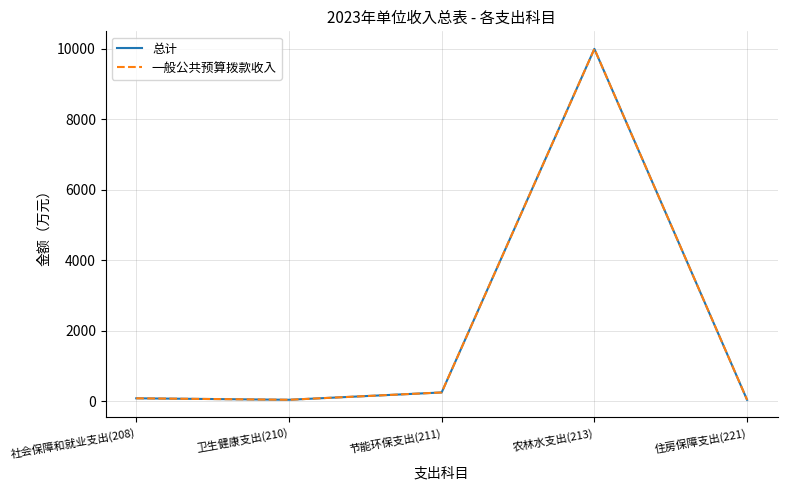

True or false: 总计 and 一般公共预算拨款收入 intersect in this chart.

False